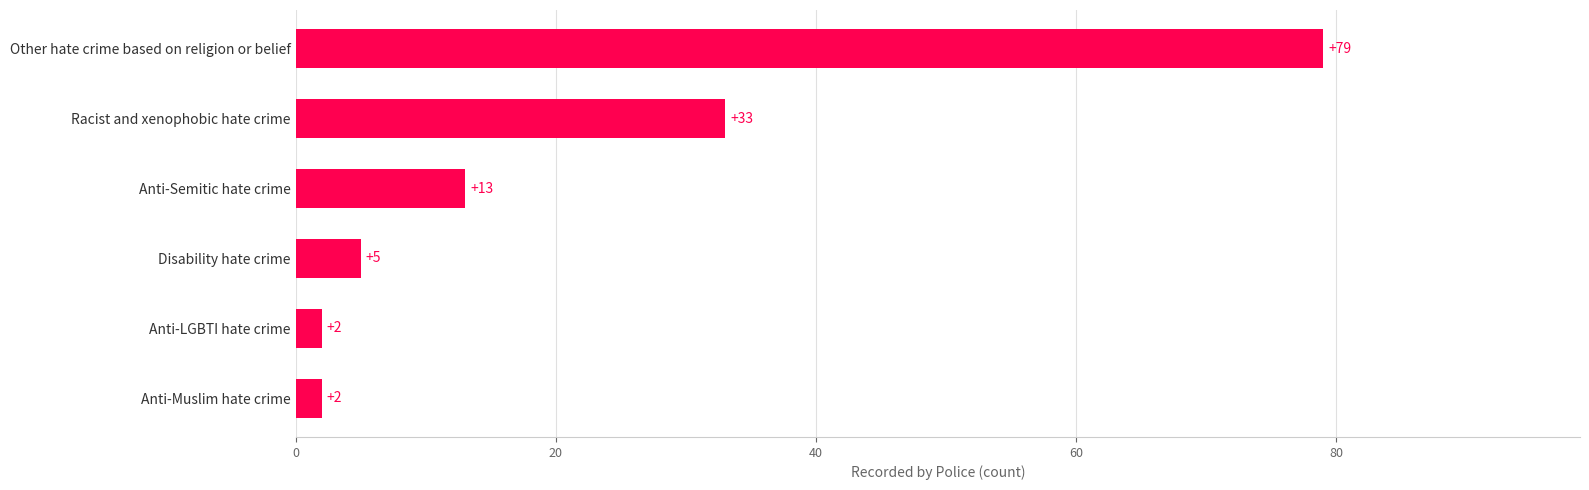

Approximately how many times larger is the value at Disability hate crime compared to Anti-Muslim hate crime?

2.5